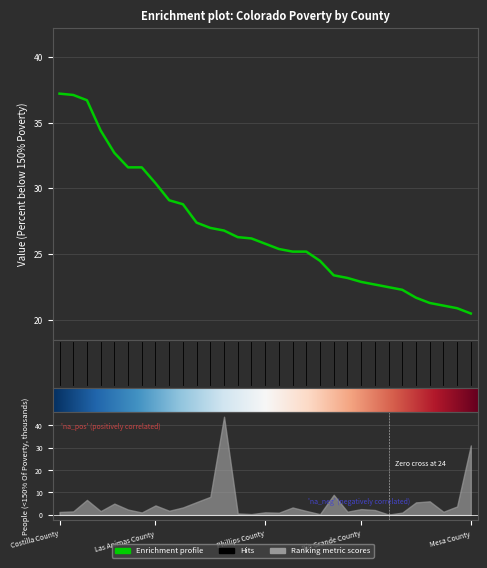

Read the value at Lincoln County.

25.4